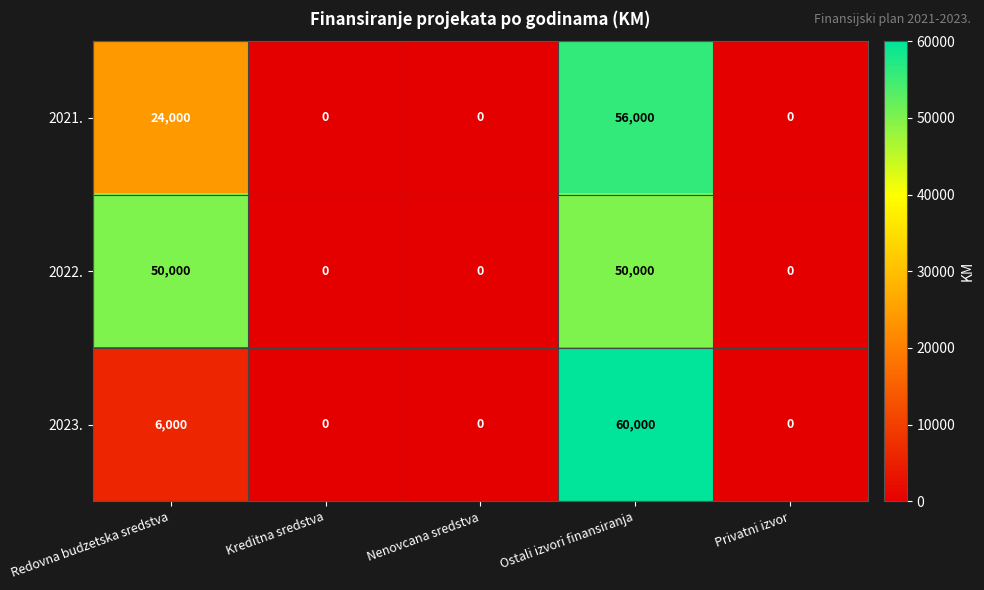

Which series changed the most between Nenovcana sredstva and Ostali izvori finansiranja?

2023.